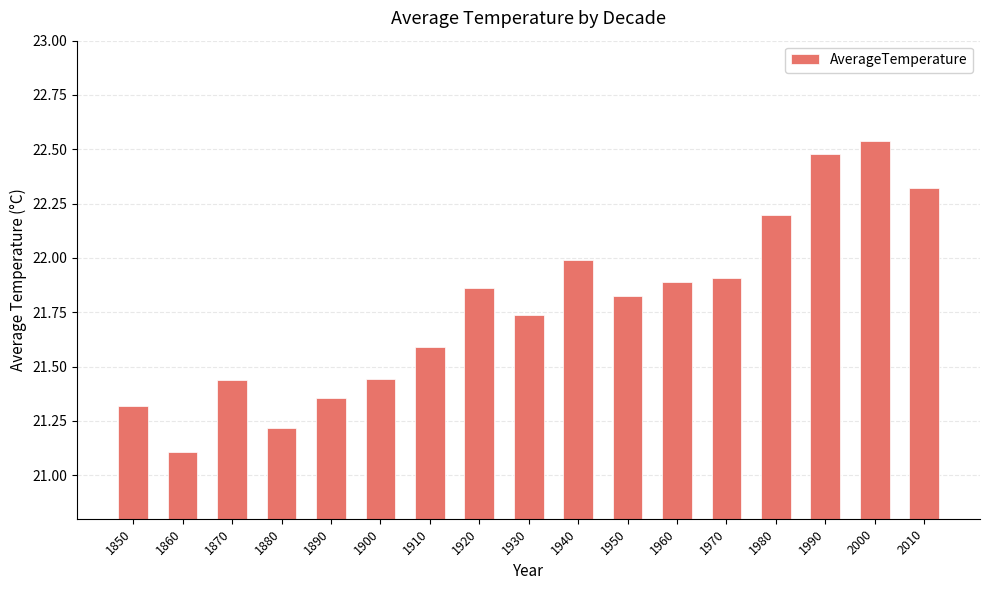

Is it true that the value at 1860 is 21.1?

True